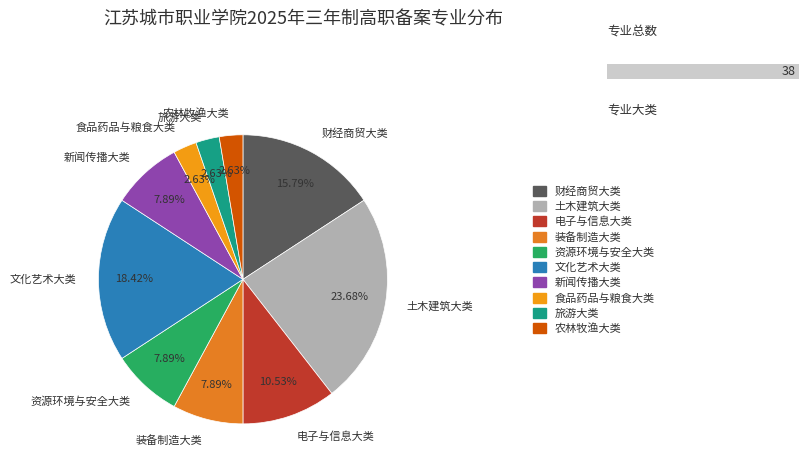

Between 食品药品与粮食大类 and 文化艺术大类, which is larger?

文化艺术大类